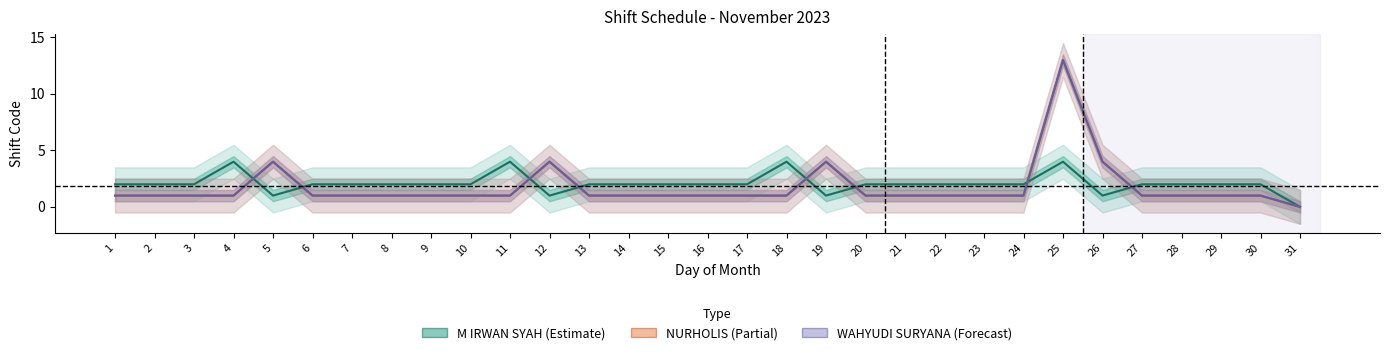

What are all the series names shown in the legend?

M IRWAN SYAH, NURHOLIS, WAHYUDI SURYANA